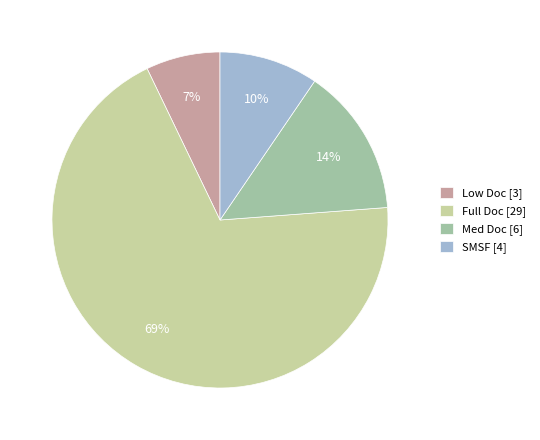

What is the largest slice in the pie chart?

Full Doc [29]